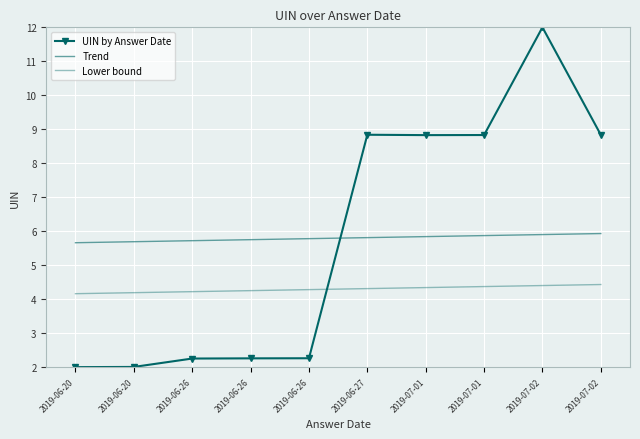

True or false: Lower bound and Trend cross at least once.

False